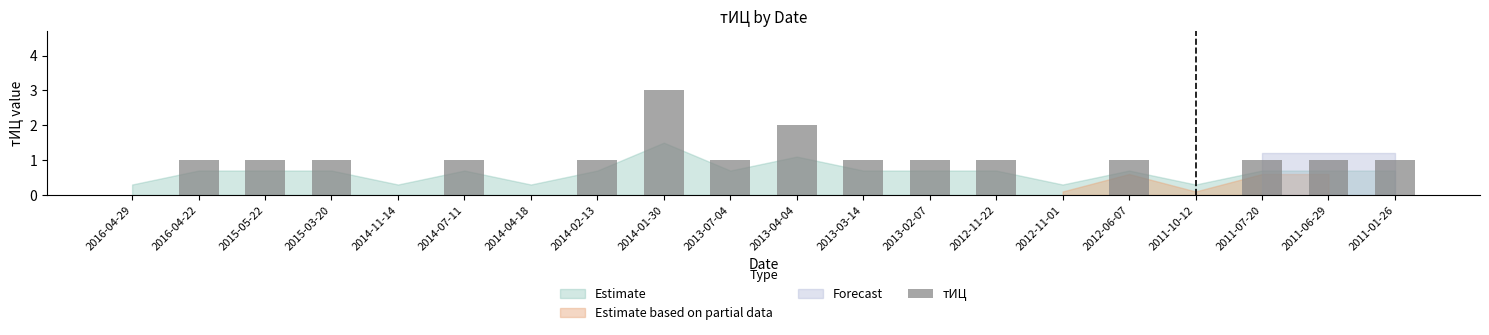

Between 2016-04-29 and 2012-11-22, which is larger?

2012-11-22